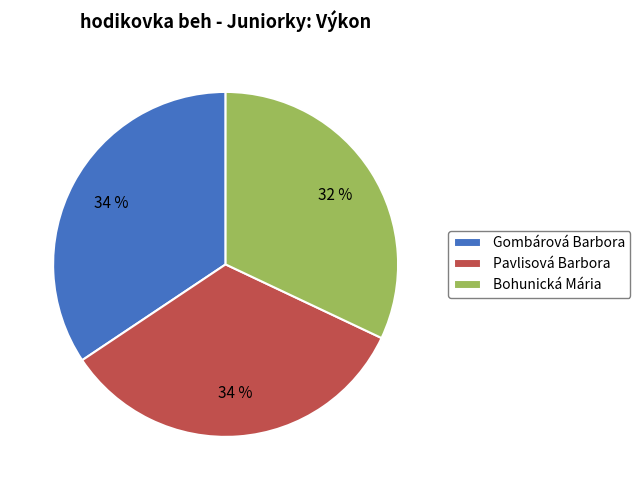

Between Bohunická Mária and Gombárová Barbora, which is larger?

Gombárová Barbora